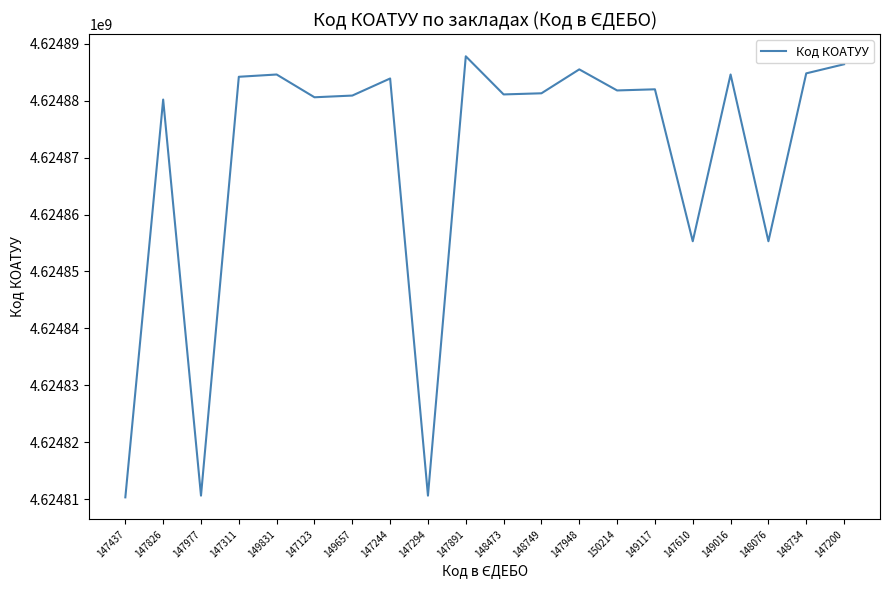

What is the difference between the maximum and minimum values?

77502